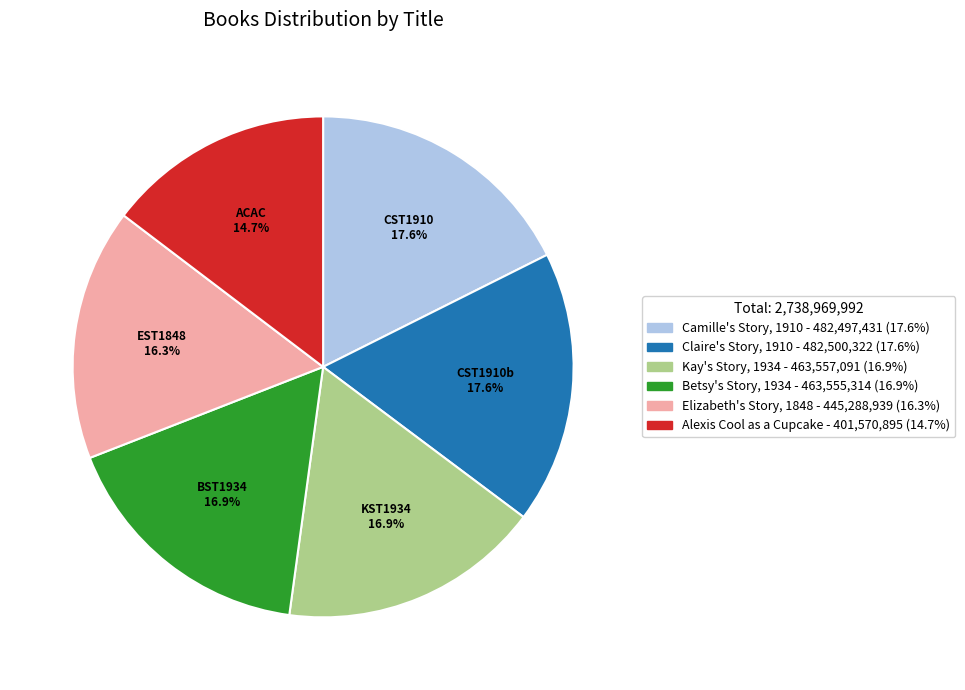

How much of the chart is everything except Camille's Story, 1910?

82.4%